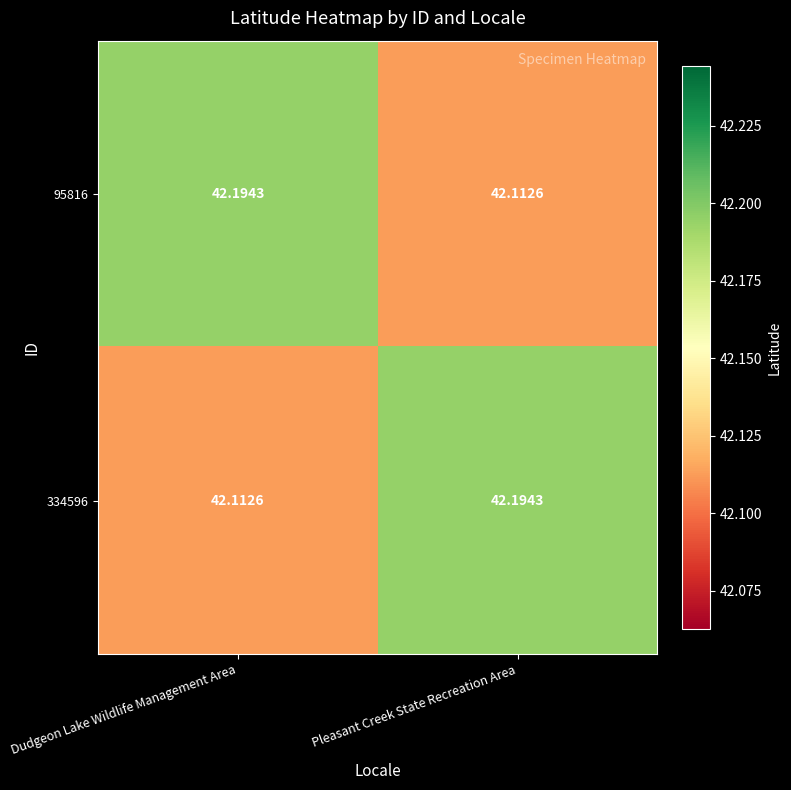

Which category has the lowest value in the 95816 series?

Pleasant Creek State Recreation Area